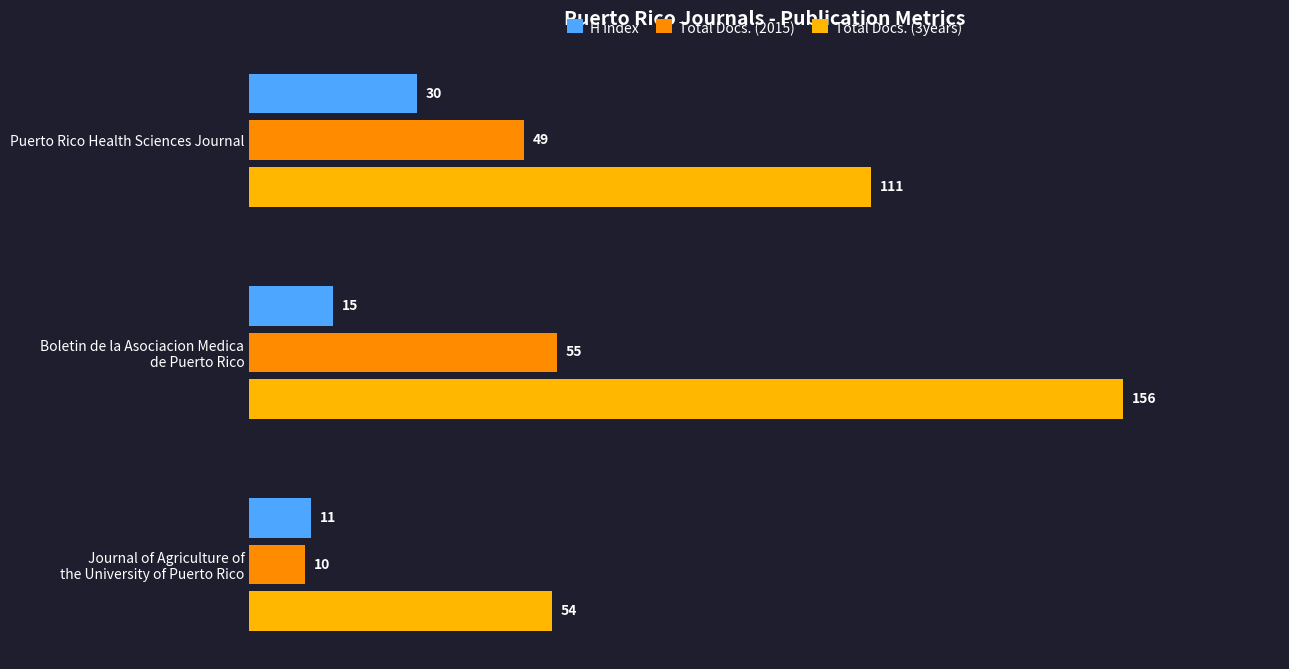

The H index series shows 45 at Puerto Rico Health Sciences Journal. True or false?

False